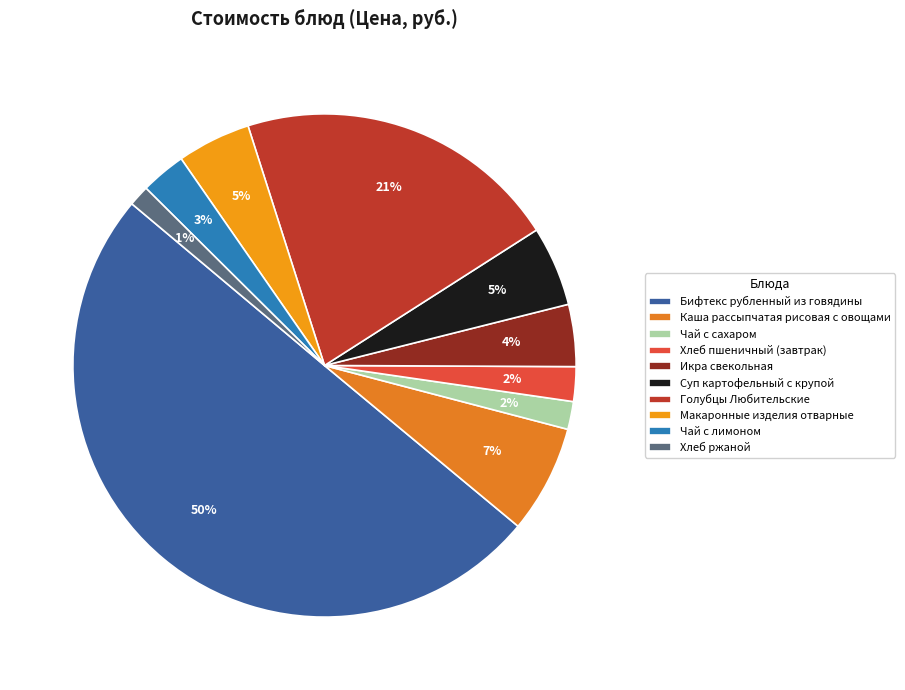

Rank the categories by value from highest to lowest.

Бифтекс рубленный из говядины, Голубцы Любительские, Каша рассыпчатая рисовая с овощами, Суп картофельный с крупой, Макаронные изделия отварные, Икра свекольная, Чай с лимоном, Хлеб пшеничный (завтрак), Чай с сахаром, Хлеб ржаной